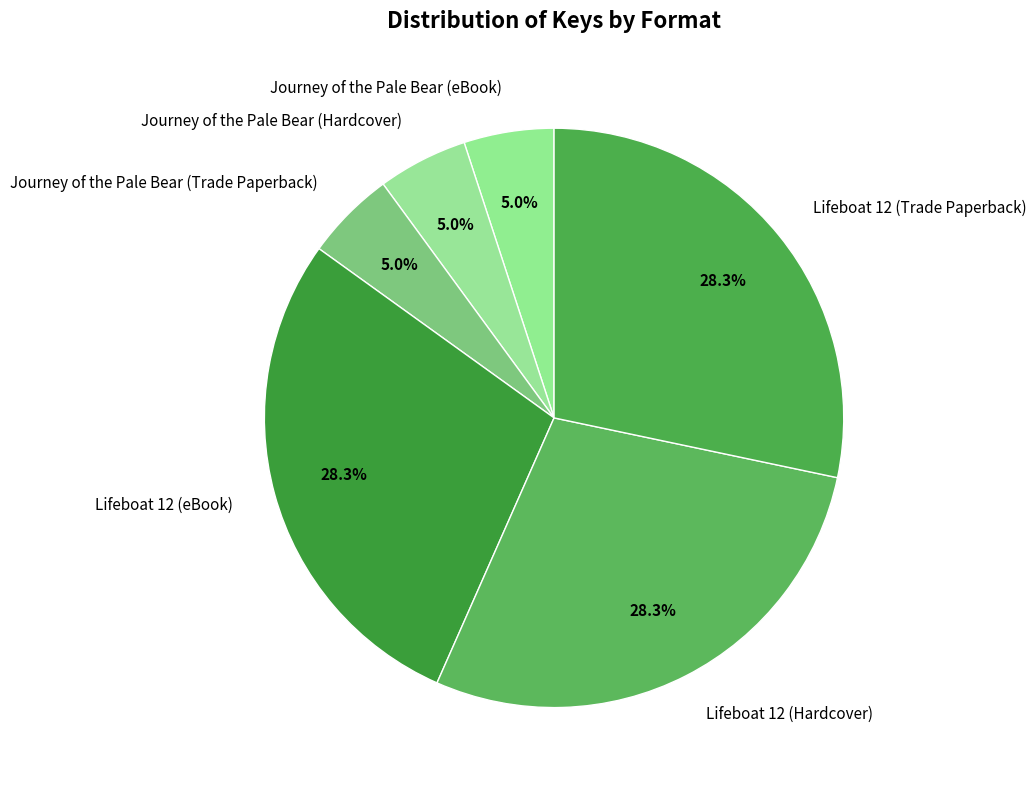

Does Journey of the Pale Bear (Trade Paperback) account for over 50% of the chart?

No